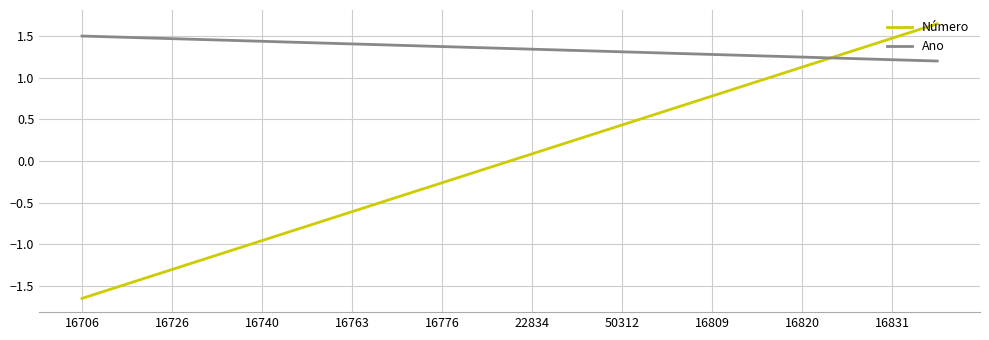

How many intersections are there between Número and Ano?

1